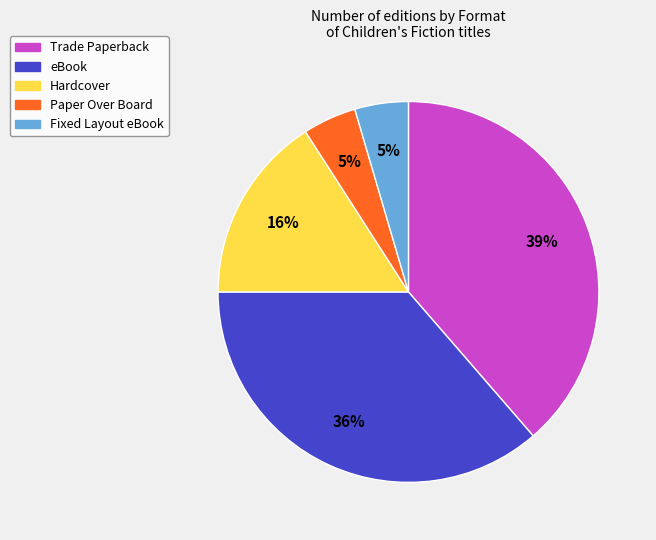

Is there a majority slice in this chart?

No